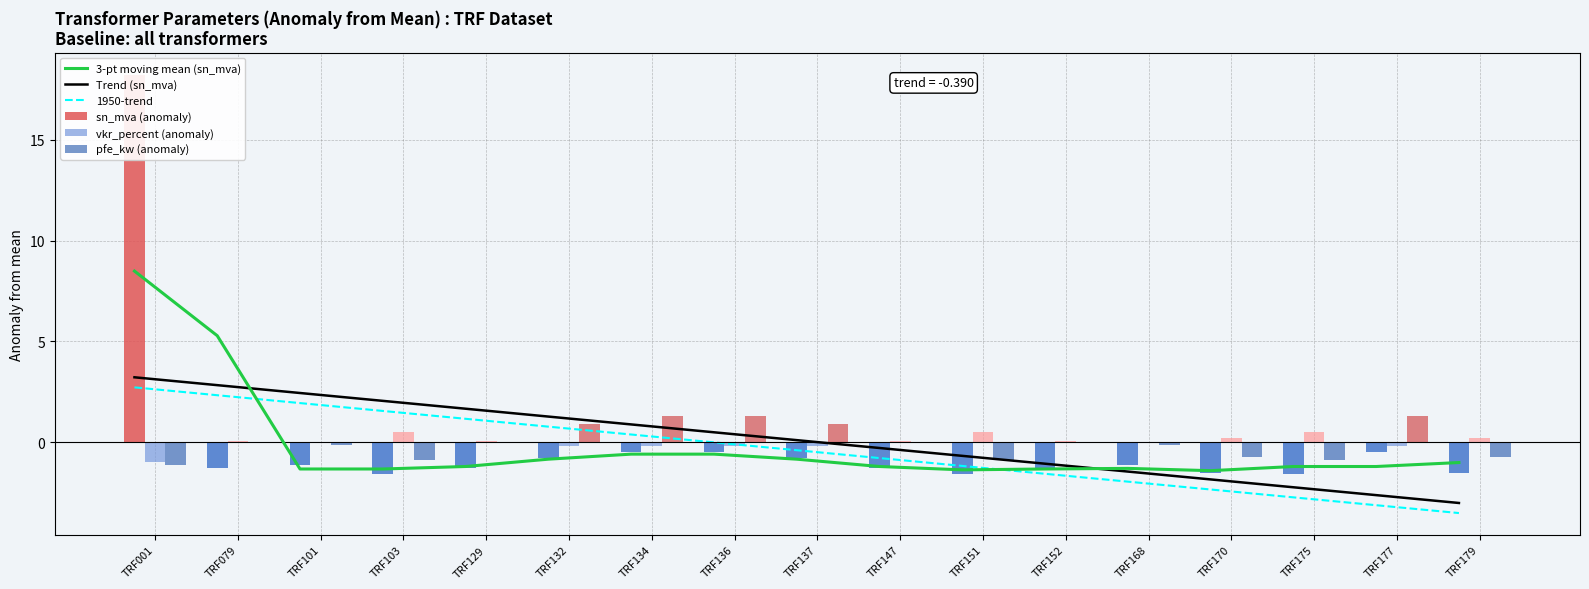

Which series has the widest spread of values?

sn_mva (anomaly)